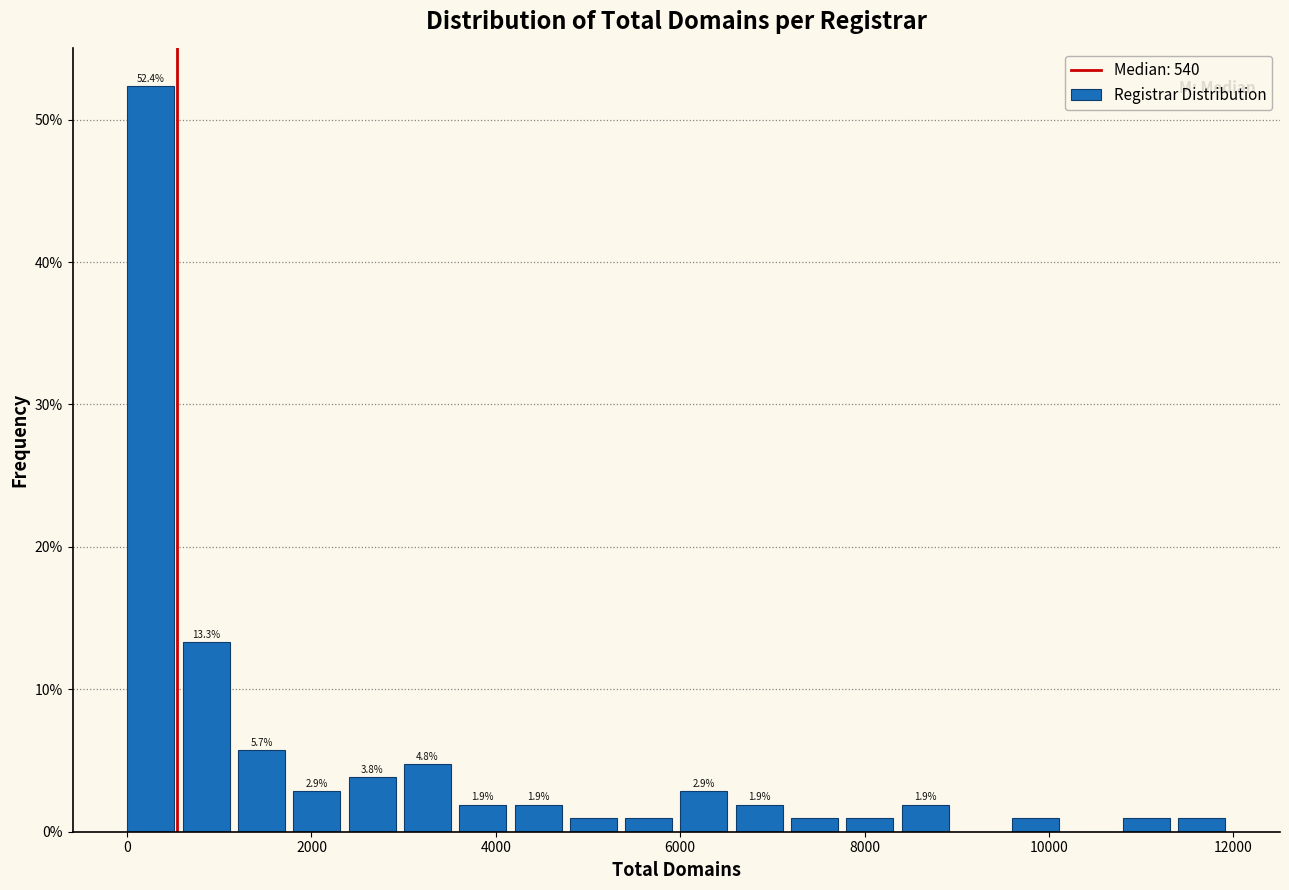

Read against the x-axis, roughly where is the centre of the tallest bar?

200